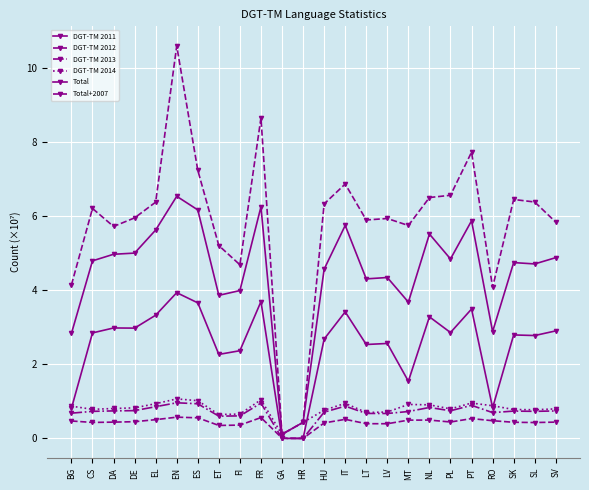

How many data points does each series have?

24